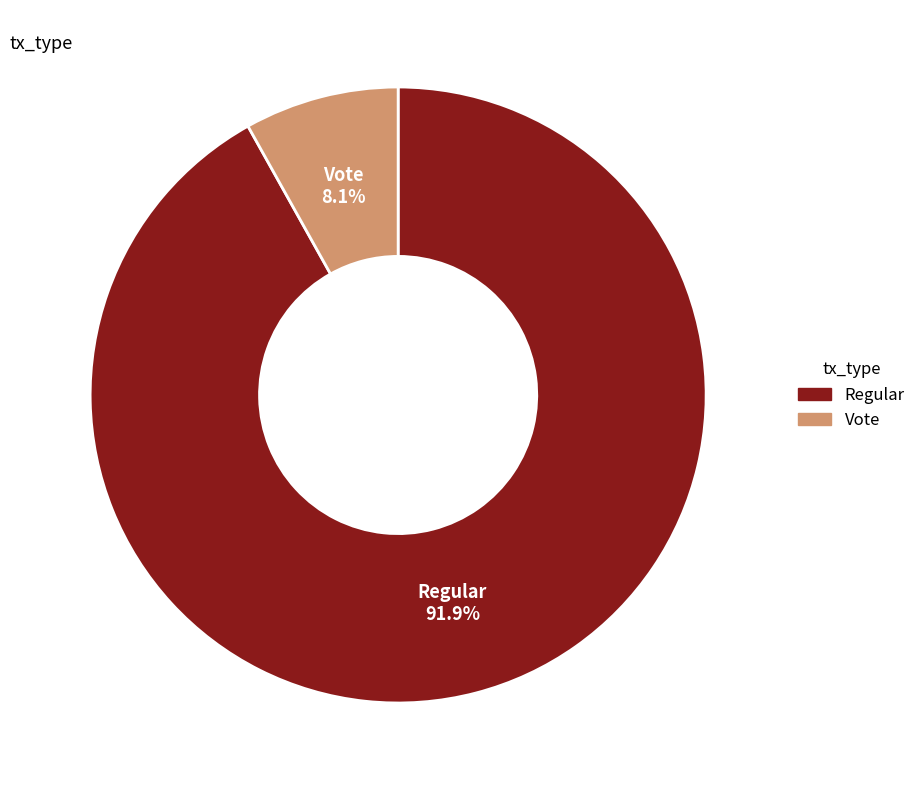

What is the ratio of the value at Vote to the value at Regular?

0.1